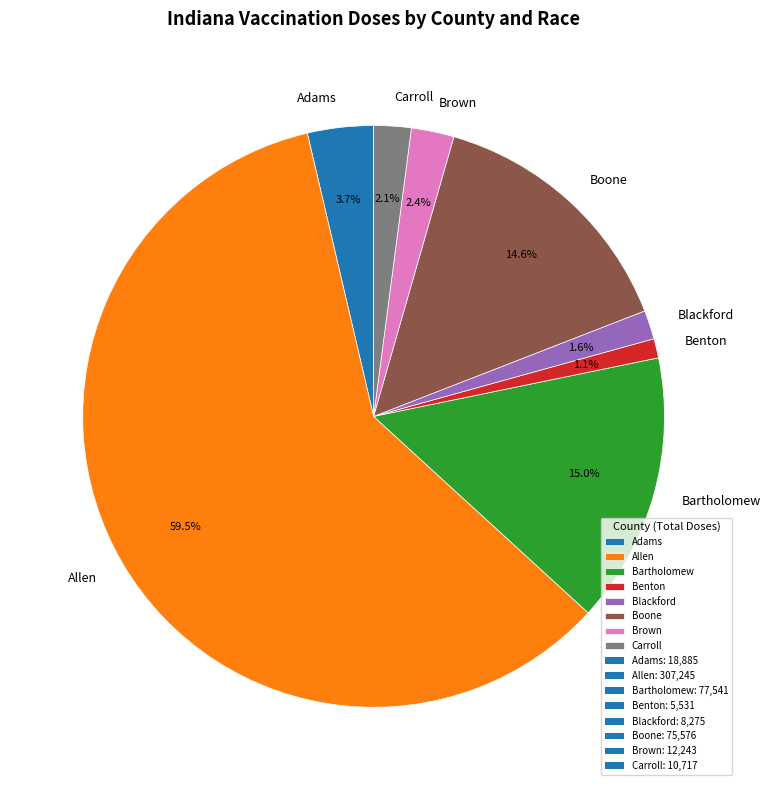

How many slices are in this pie chart?

8